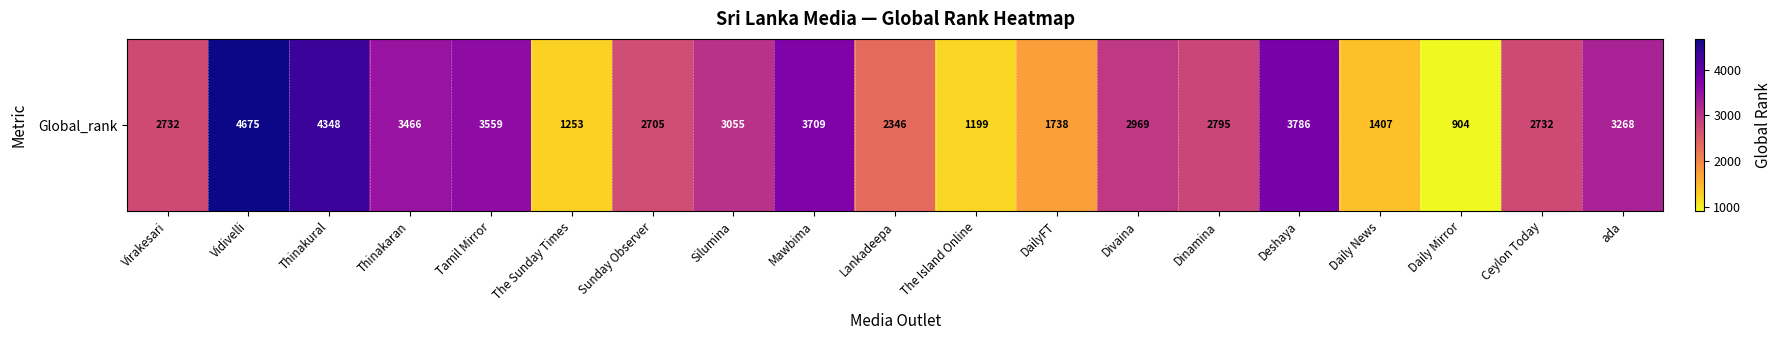

List the labels in order of value, smallest first.

Daily Mirror, The Island Online, The Sunday Times, Daily News, DailyFT, Lankadeepa, Sunday Observer, Virakesari, Ceylon Today, Dinamina, Divaina, Silumina, ada, Thinakaran, Tamil Mirror, Mawbima, Deshaya, Thinakural, Vidivelli